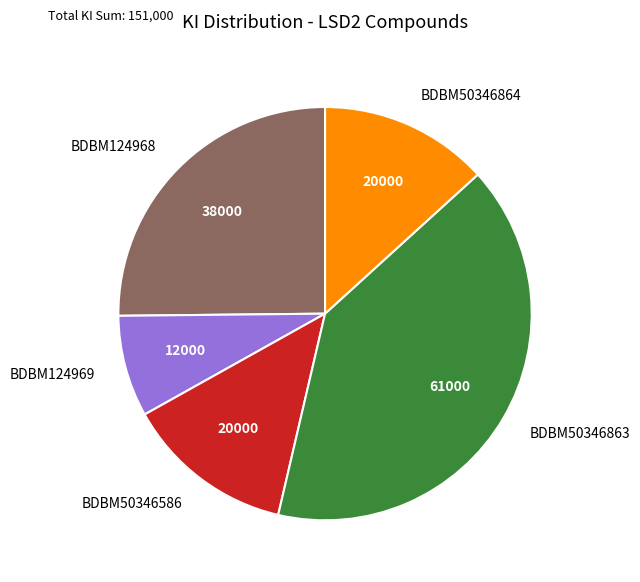

Is there any slice that represents more than half of the pie?

No